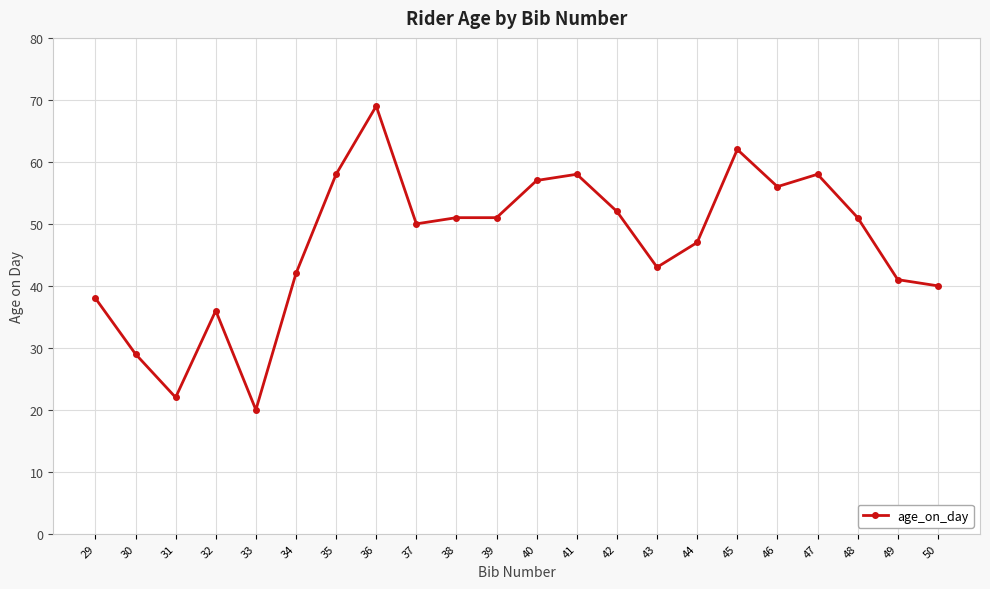

At which category does the chart reach its peak across all series?

36